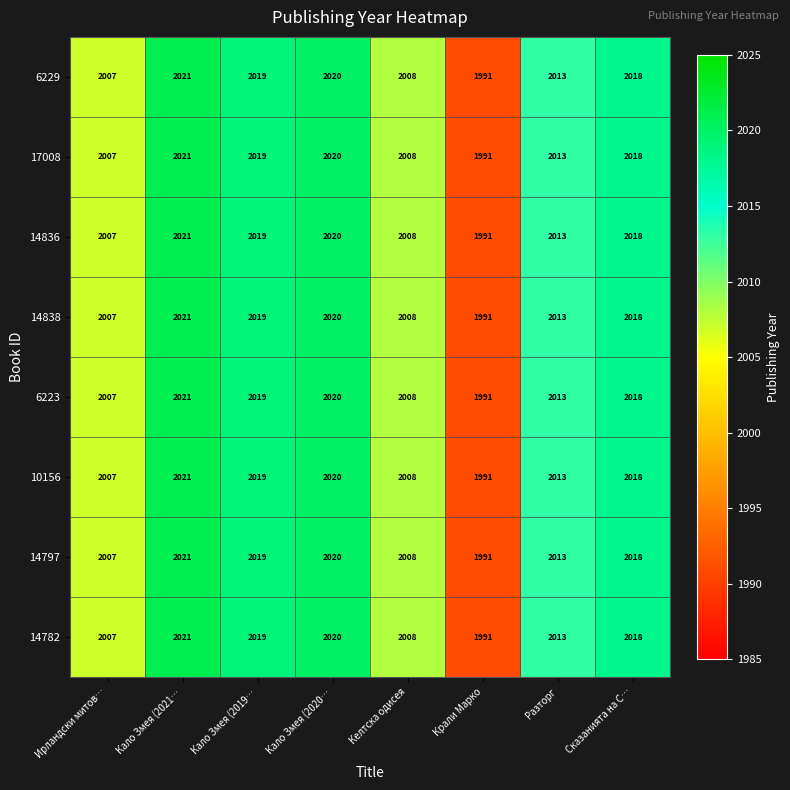

What is the difference between the maximum and minimum values in the 17008 series?

30